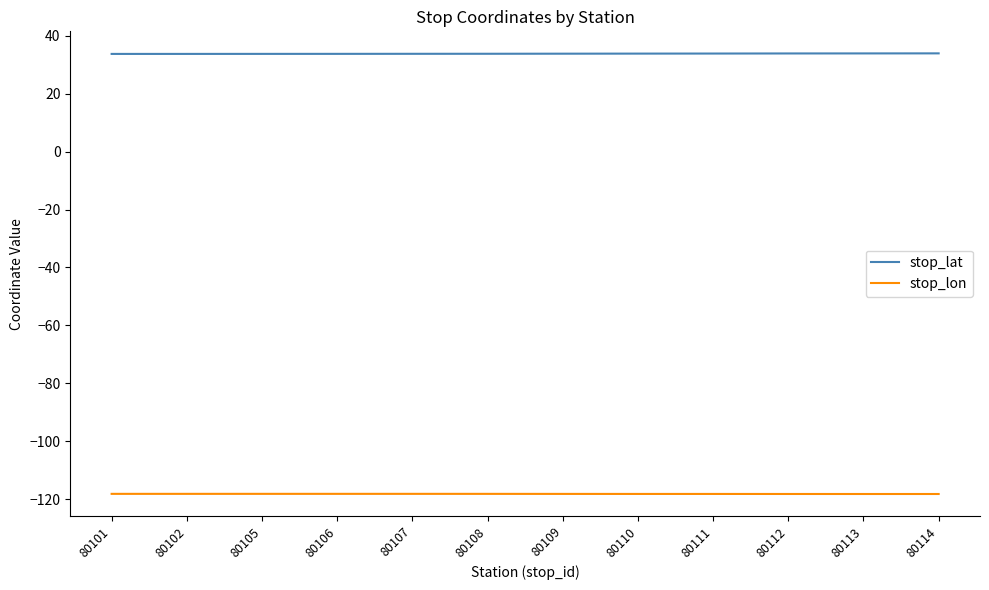

Is it true that stop_lon equals -185.1 at 80105?

False